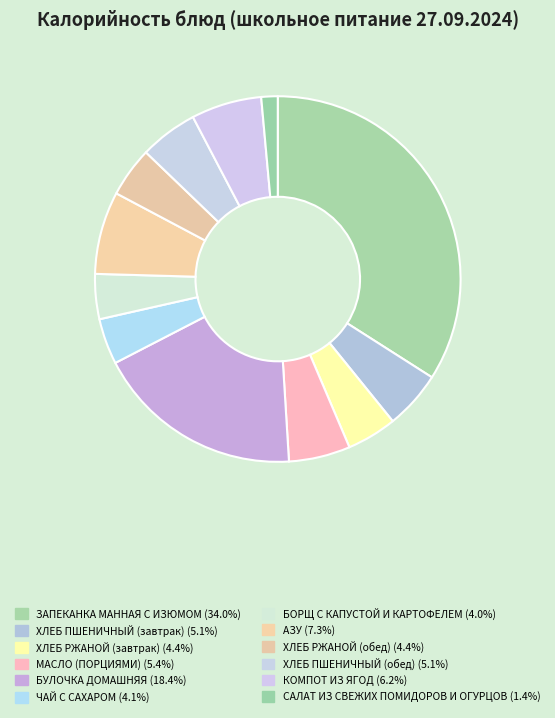

True or false: ЗАПЕКАНКА МАННАЯ С ИЗЮМОМ accounts for 34% of the total.

True